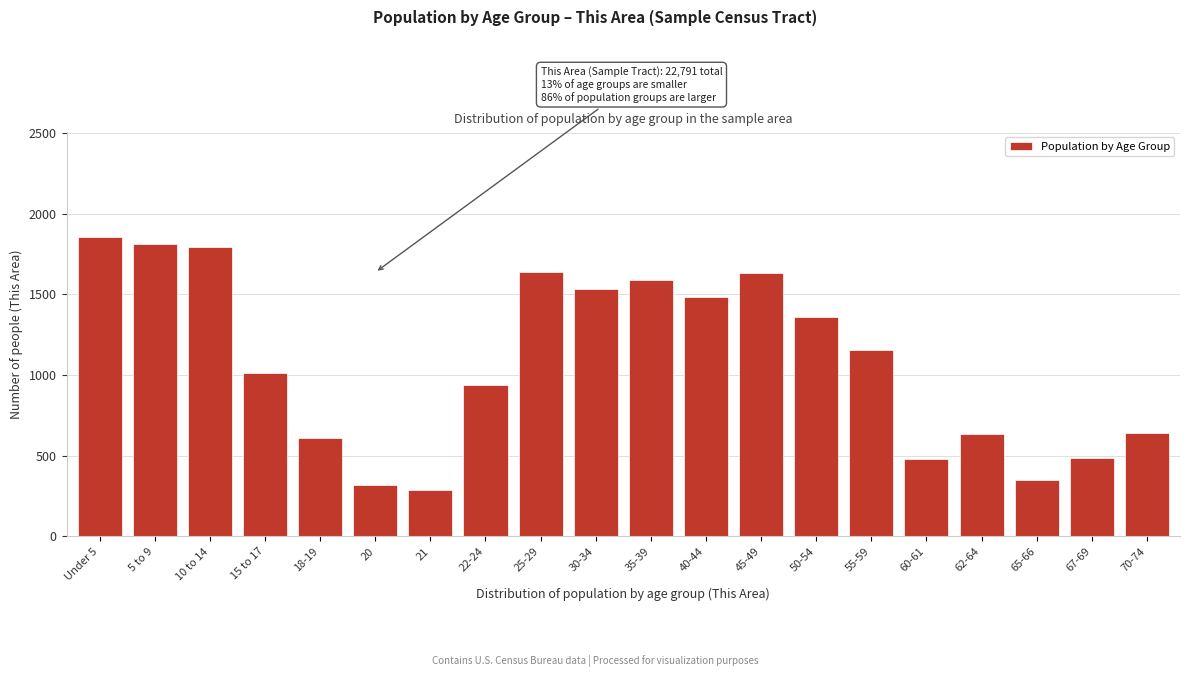

Which has a higher value, Under 5 or 30-34?

Under 5